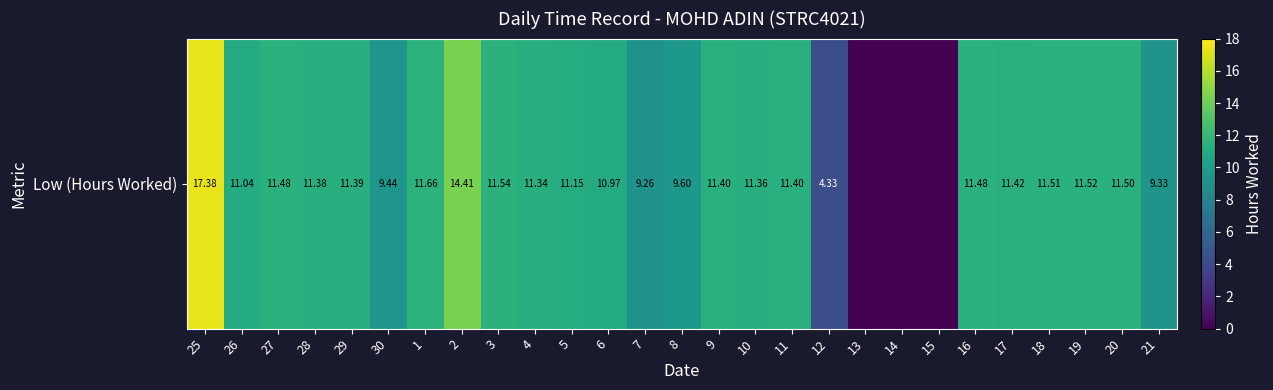

The chart shows a value of 4.3 at 12. True or false?

True